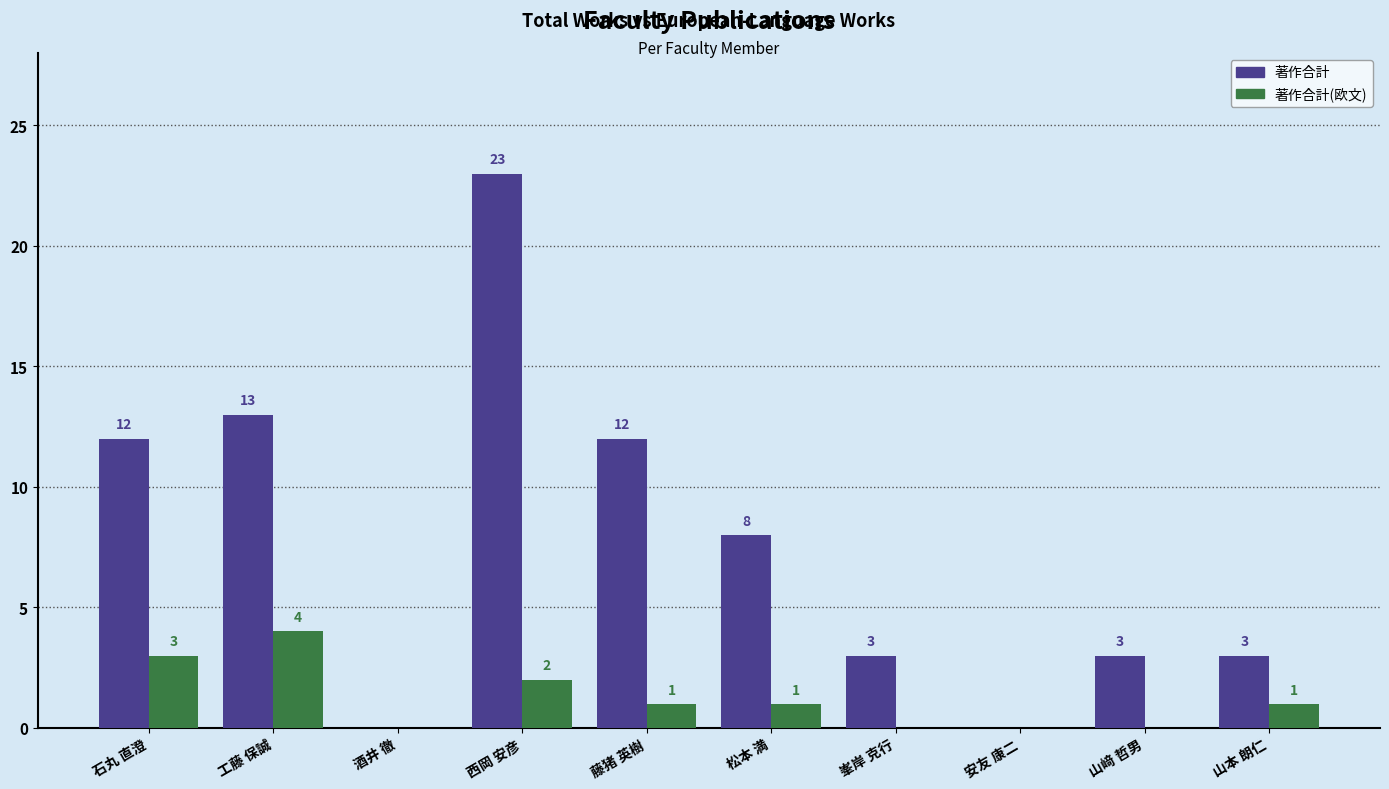

At which label is 著作合計(欧文) closest to 2?

西岡 安彦